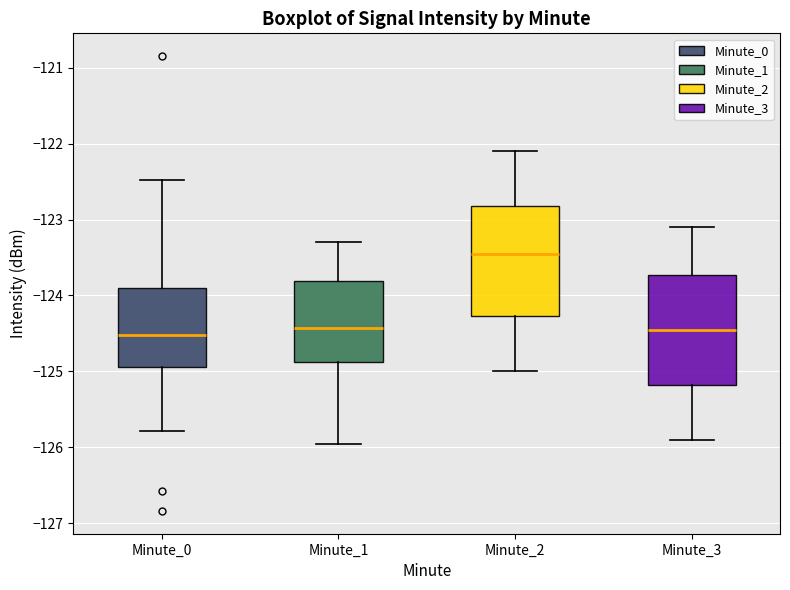

Where is the lower edge of the box for Minute_3 on the y-axis? The values are not printed on the chart, so give them approximately, as read against the axis.

-125.2